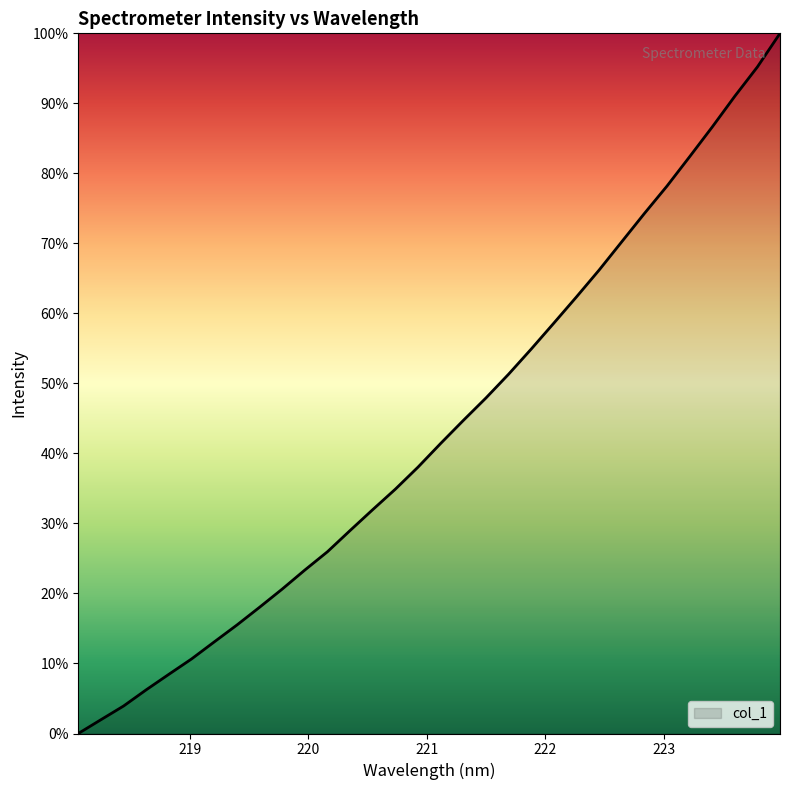

Does the chart display data point markers on the line(s)?

No